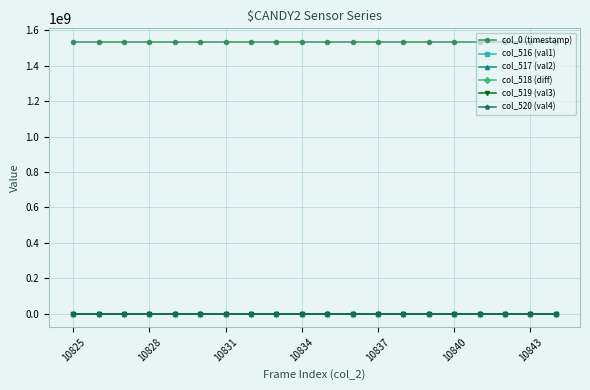

What is the highest value of the col_520 (val4) series?

39216.0